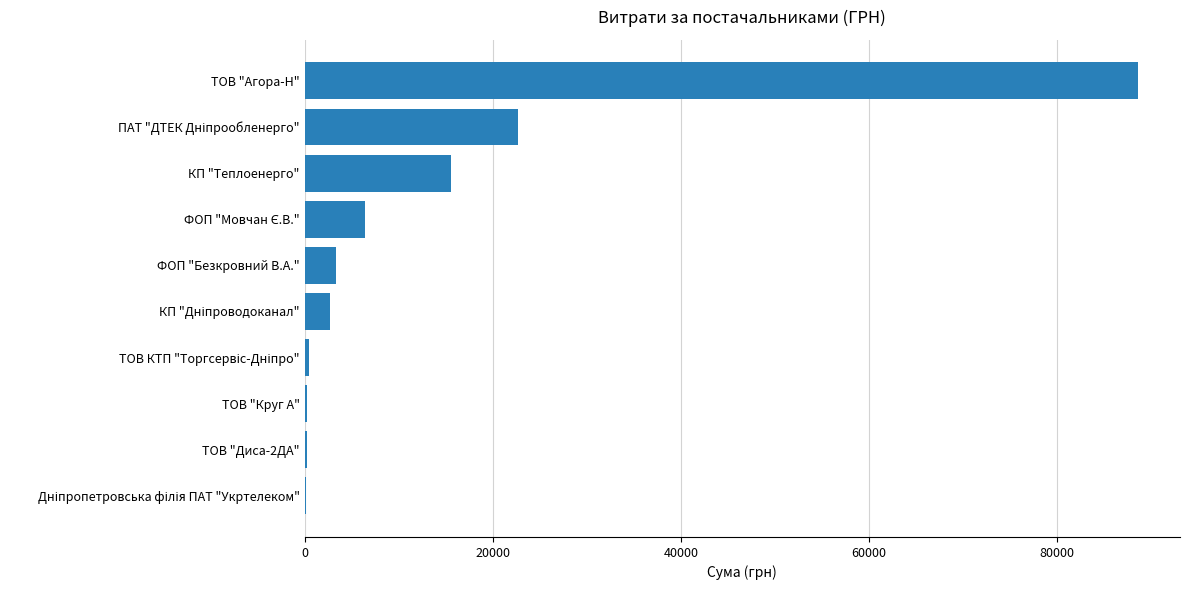

What is the sum of all values?

140592.8